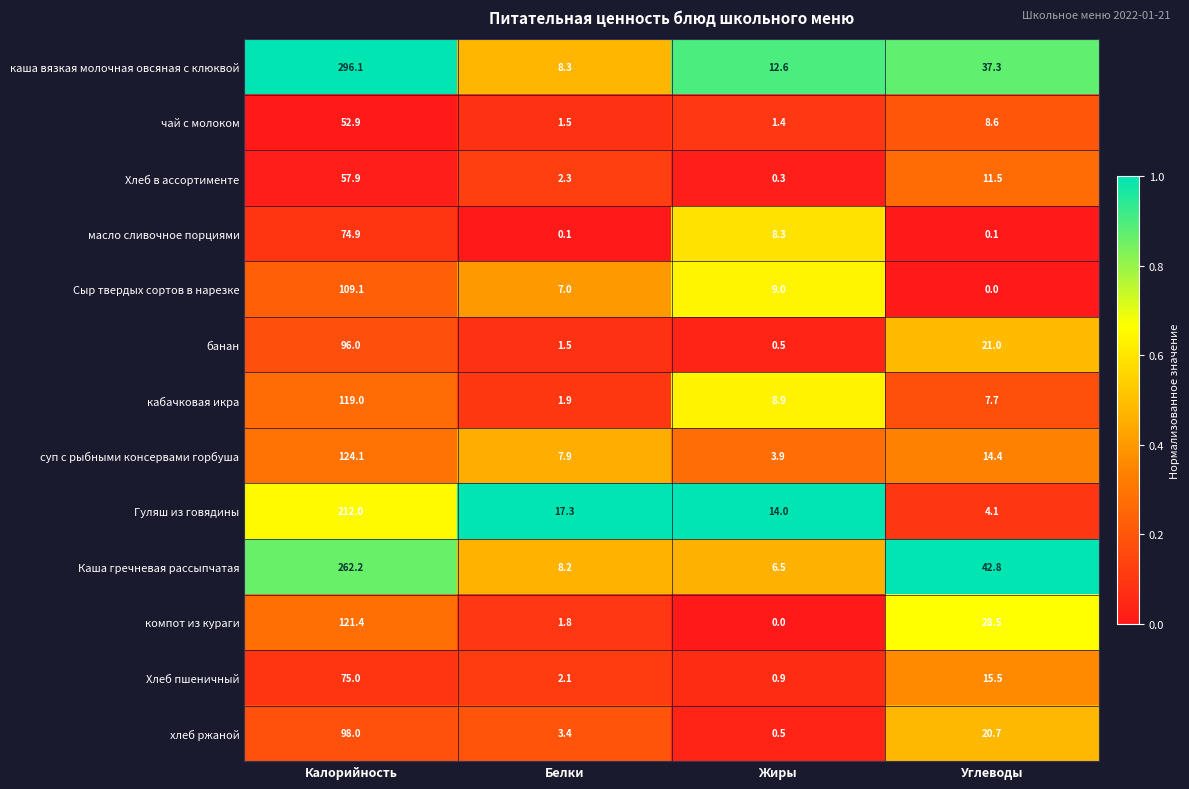

The value of Каша гречневая рассыпчатая at Жиры is 3.6. True or false?

False